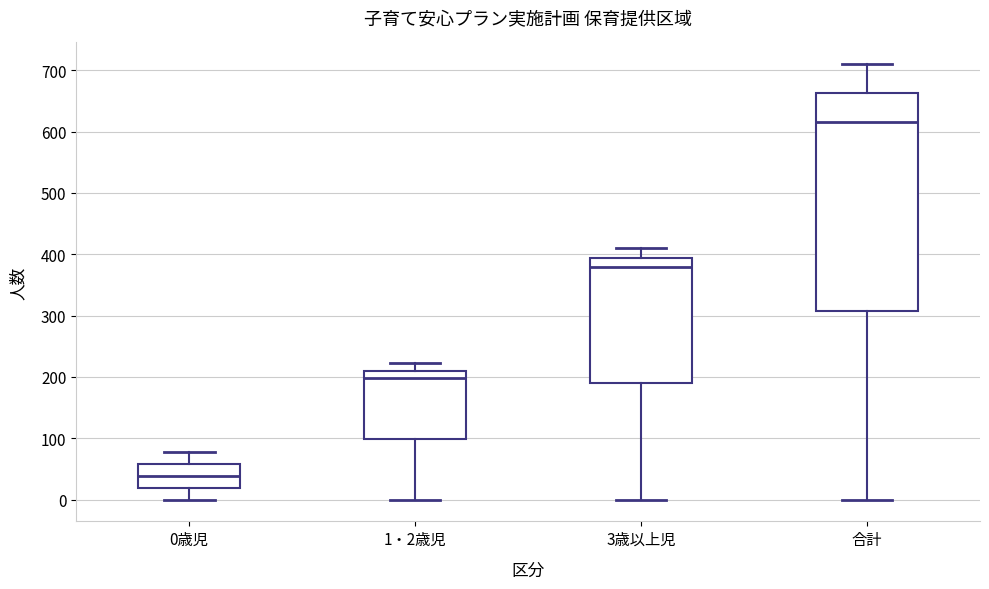

Reading left to right, read every box against the y-axis: the position of its median line, the range the box covers, and the ends of its whiskers. The values are not printed on the chart, so give them approximately, as read against the axis.

0歳児: median 40, box 20 to 60, whiskers 0 to 80
1・2歳児: median 200, box 100 to 210, whiskers 0 to 220
3歳以上児: median 380, box 190 to 390, whiskers 0 to 410
合計: median 620, box 310 to 660, whiskers 0 to 710